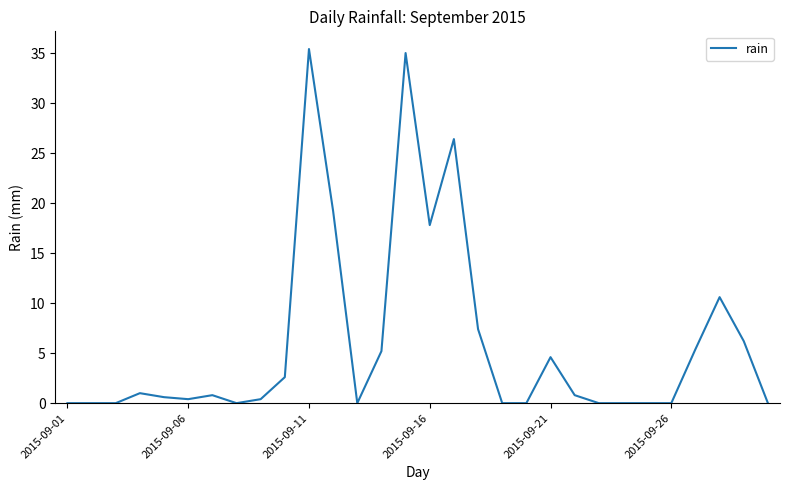

What is the difference between the maximum and minimum values?

35.4